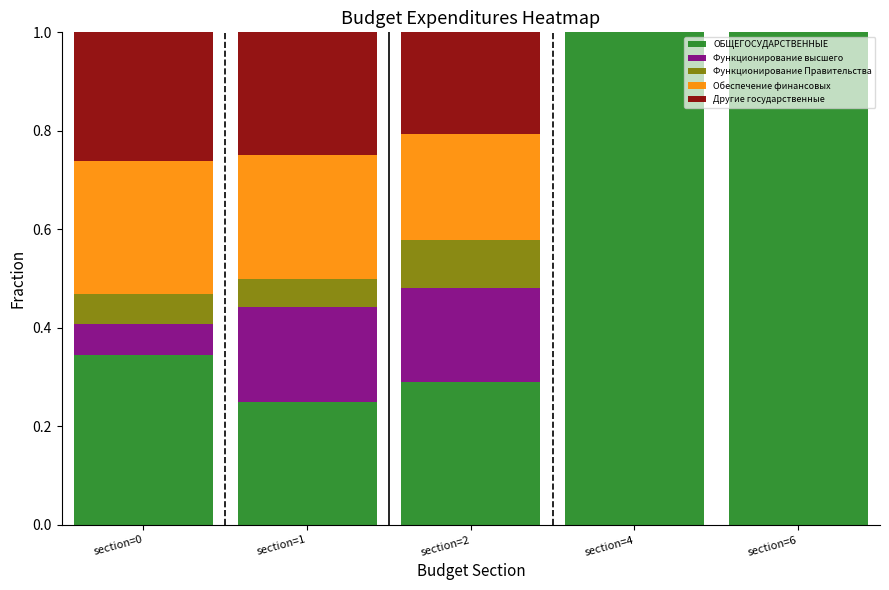

What is the maximum value for ОБЩЕГОСУДАРСТВЕННЫЕ?

1.0